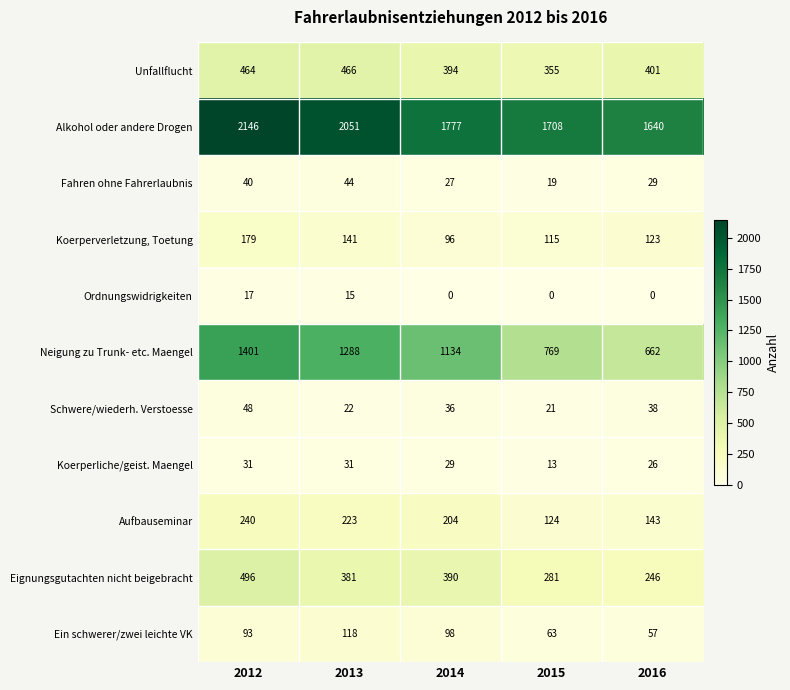

What is the lowest value of the Unfallflucht series?

355